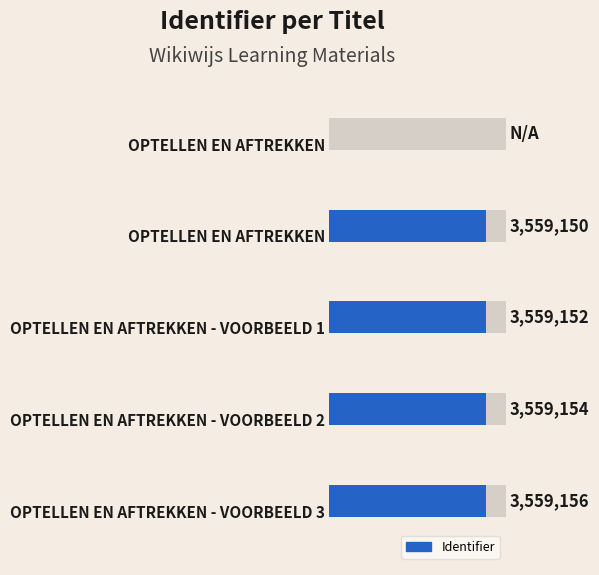

Rank the categories by value from highest to lowest.

4, 3, 2, 1, 0